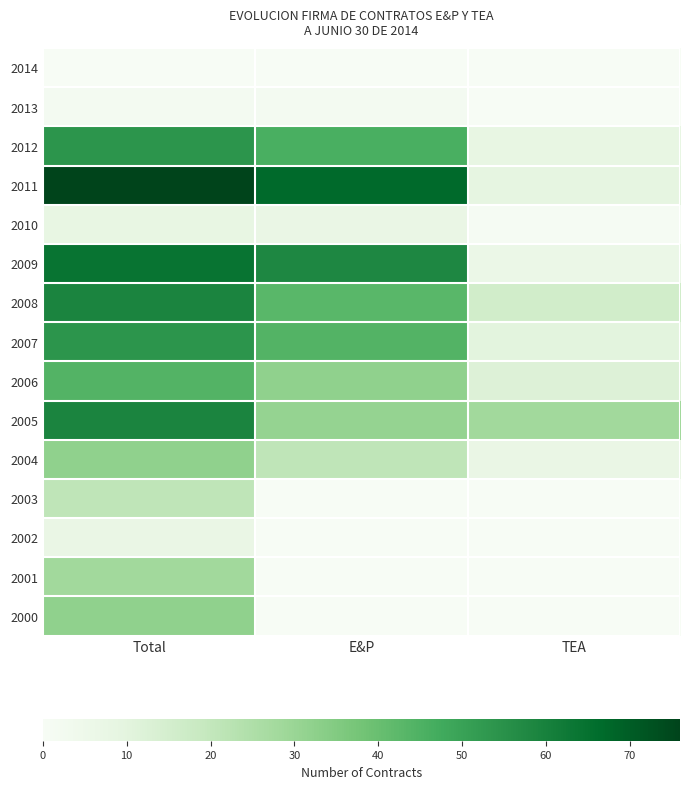

Rank the series by their maximum value, from highest to lowest.

2011, 2009, 2008, 2005, 2012, 2007, 2006, 2004, 2000, 2001, 2003, 2010, 2002, 2013, 2014